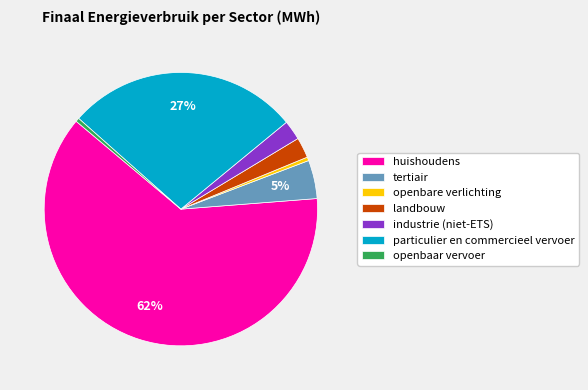

What is the majority slice?

huishoudens